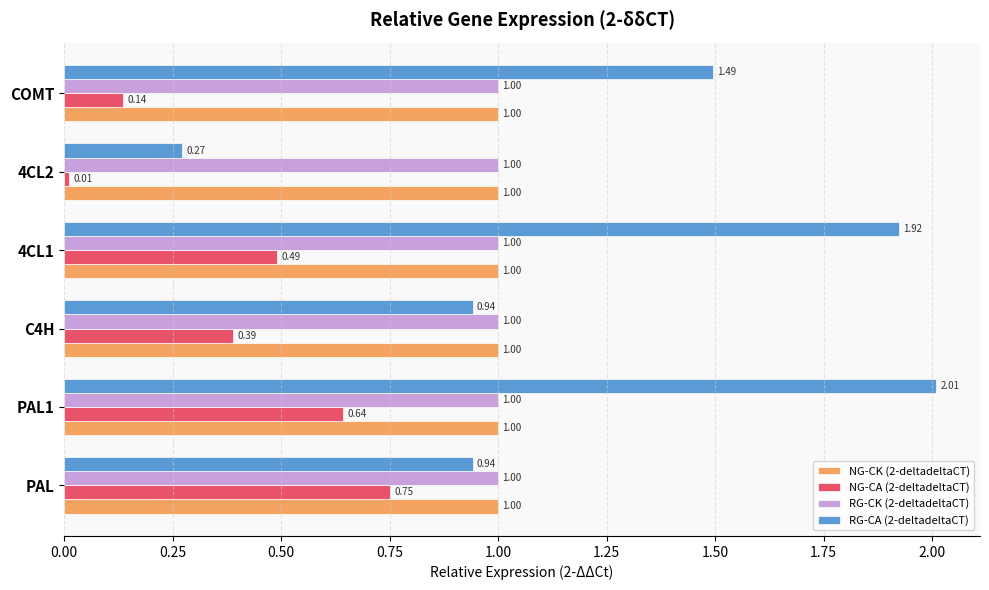

What is the total value across all series at PAL?

3.7